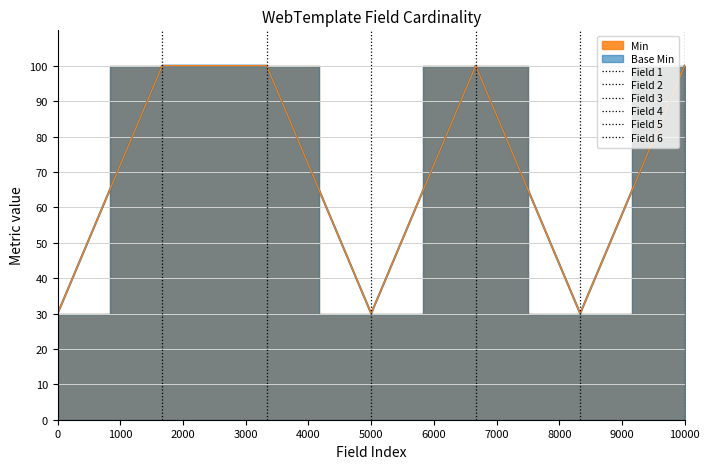

How many data points in Min are less than 100?

3